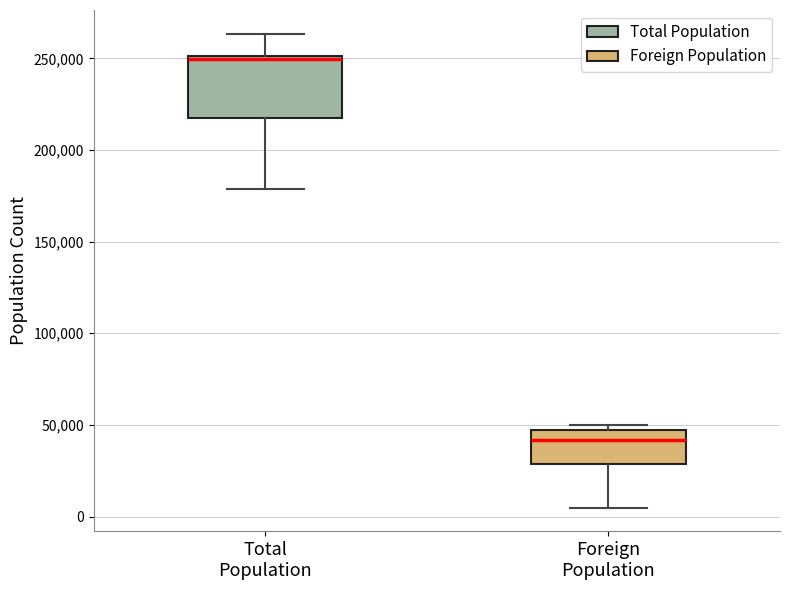

Reading left to right, read every box against the y-axis: the position of its median line, the range the box covers, and the ends of its whiskers. The values are not printed on the chart, so give them approximately, as read against the axis.

Total Population: median 250000 (just below the box's upper edge), box 215000 to 250000, whiskers 180000 to 265000
Foreign Population: median 40000, box 30000 to 45000, whiskers 5000 to 50000